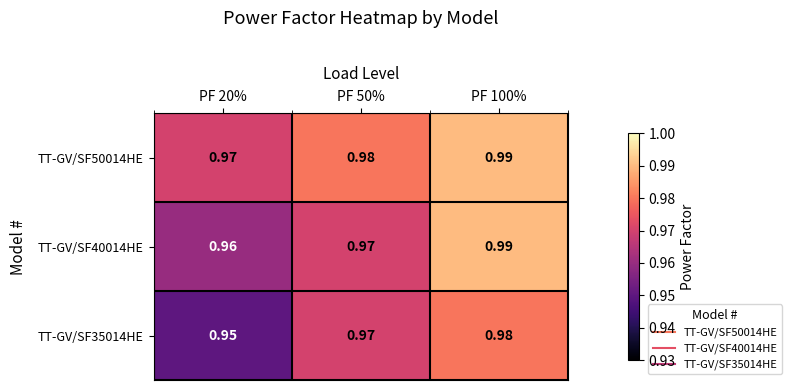

Which series has the largest total across all categories?

TT-GV/SF50014HE